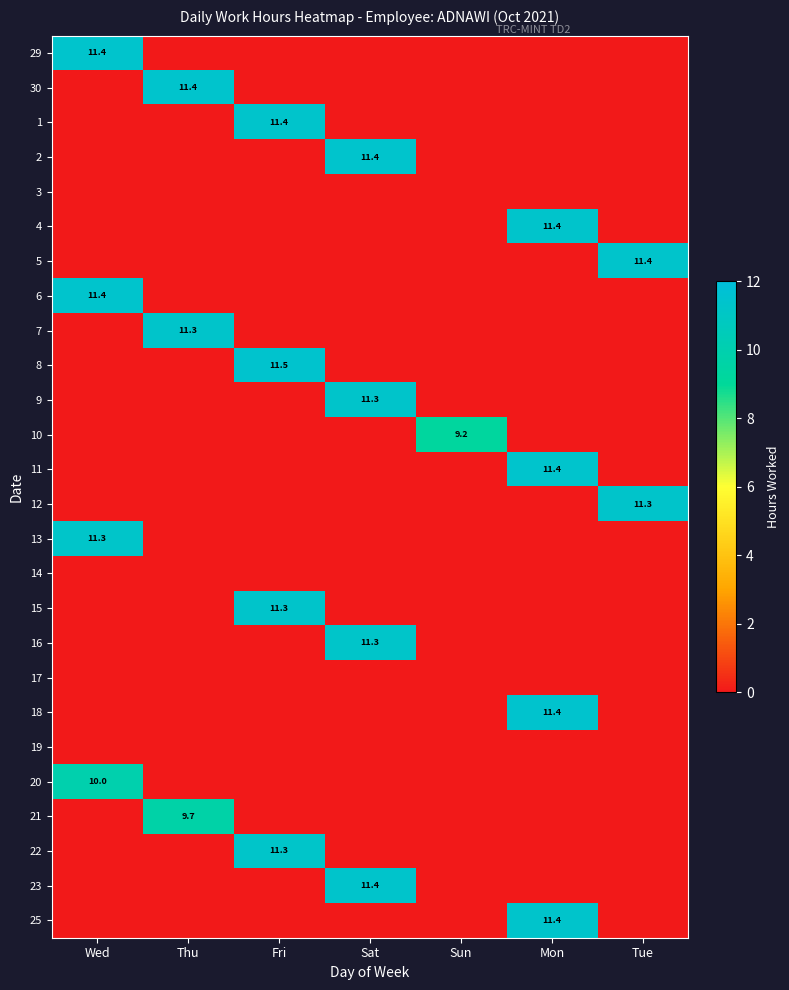

True or false: 18 has a value of 0.0 at Thu.

True